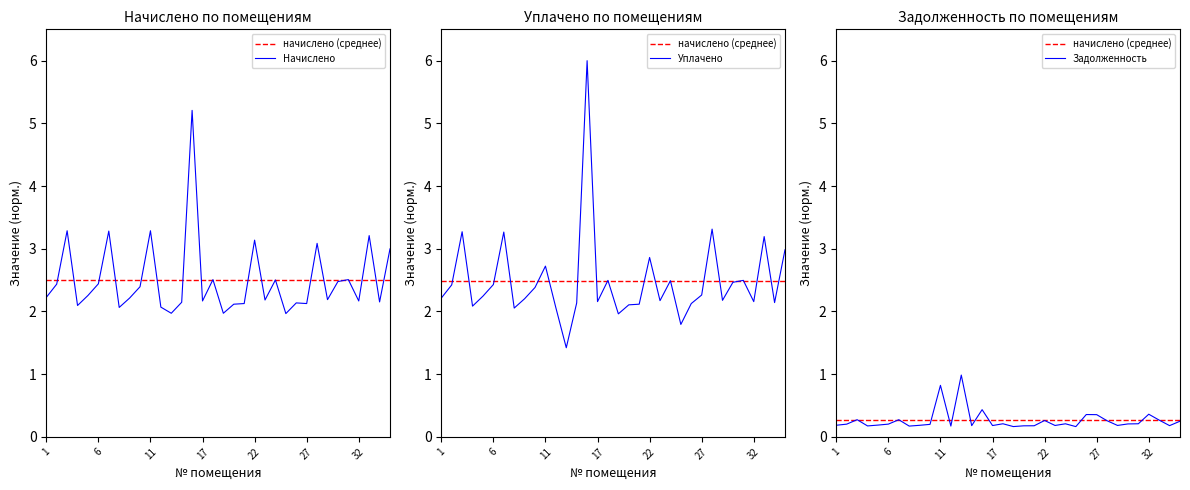

Which series has the largest range (max minus min)?

Уплачено